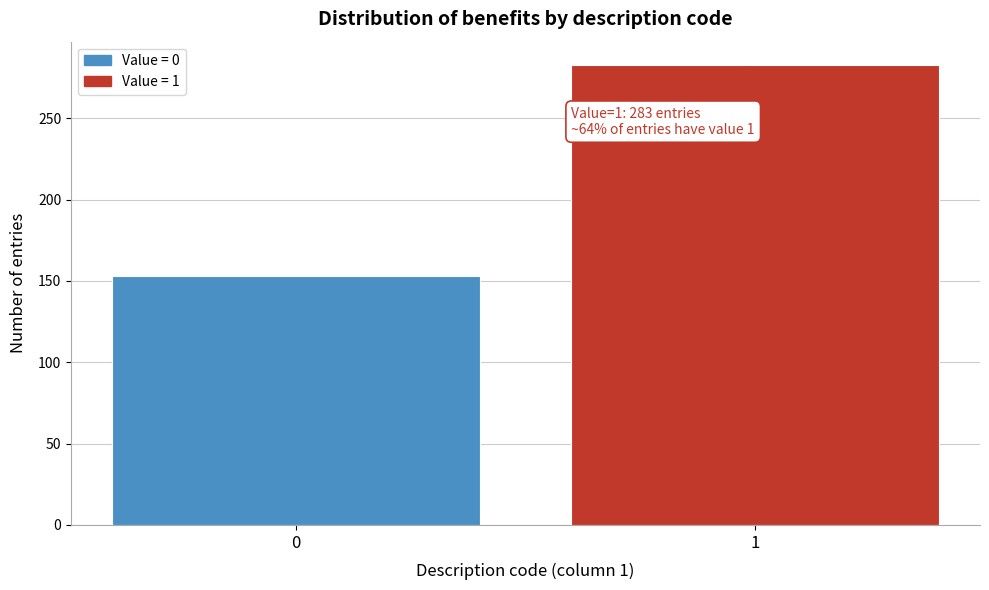

Reading left to right, extract all data points from this chart.

0=153	1=283